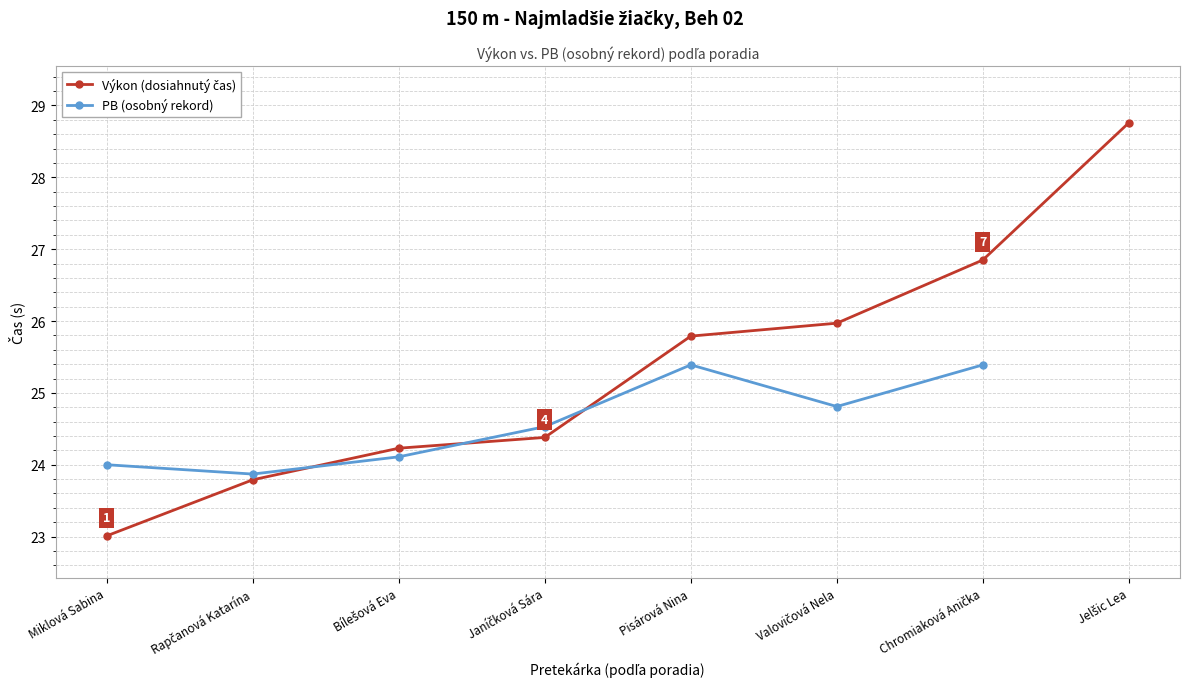

Is the value of PB (osobný rekord) at Miklová Sabina greater than the value of Výkon (dosiahnutý čas) at Chromiaková Anička?

No